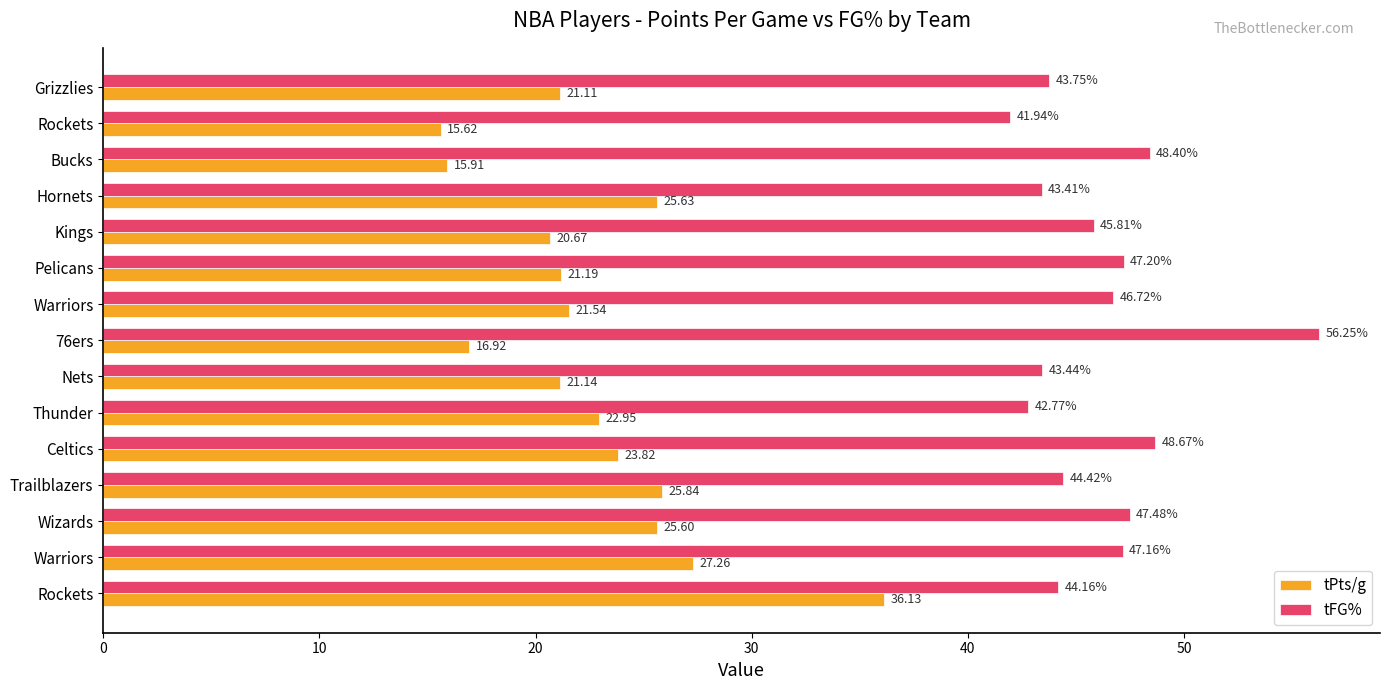

How many data points in tPts/g are less than 21?

4